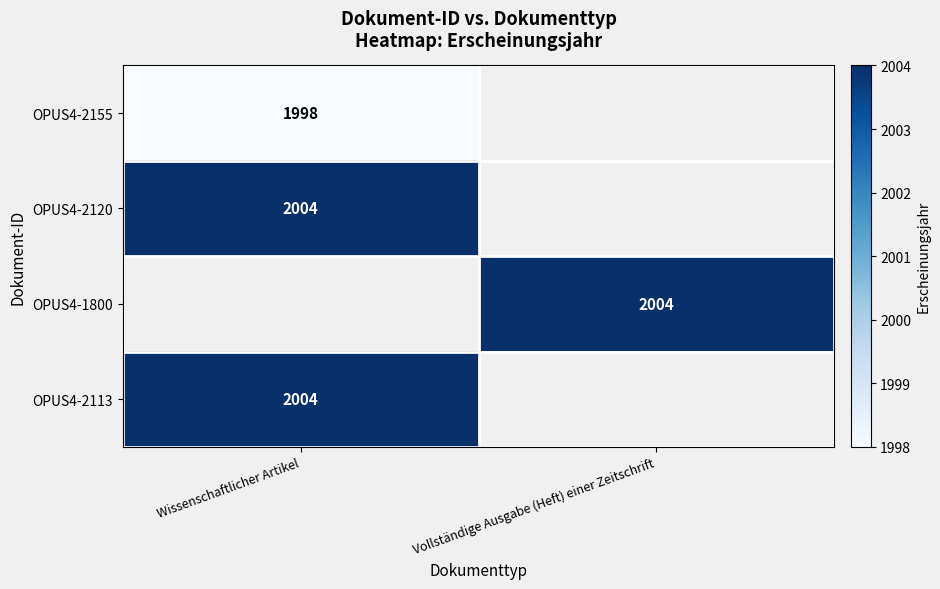

True or false: OPUS4-2113 has a value of 1068 at Wissenschaftlicher Artikel.

False